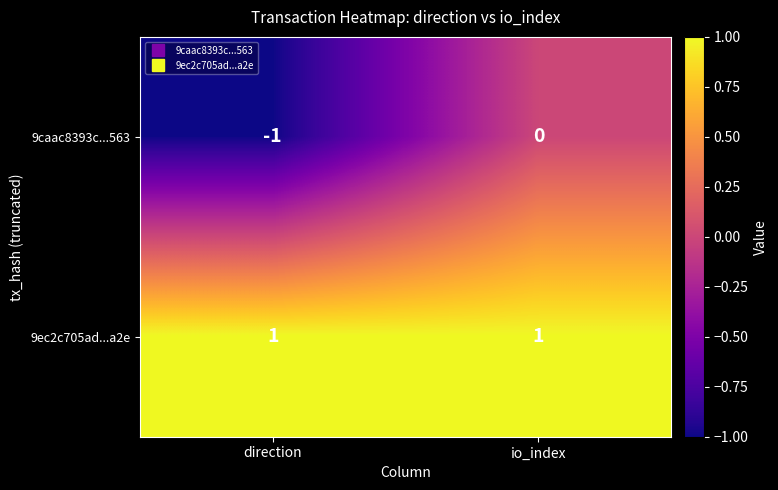

The 9caac8393c...563 series shows 0 at io_index. True or false?

True